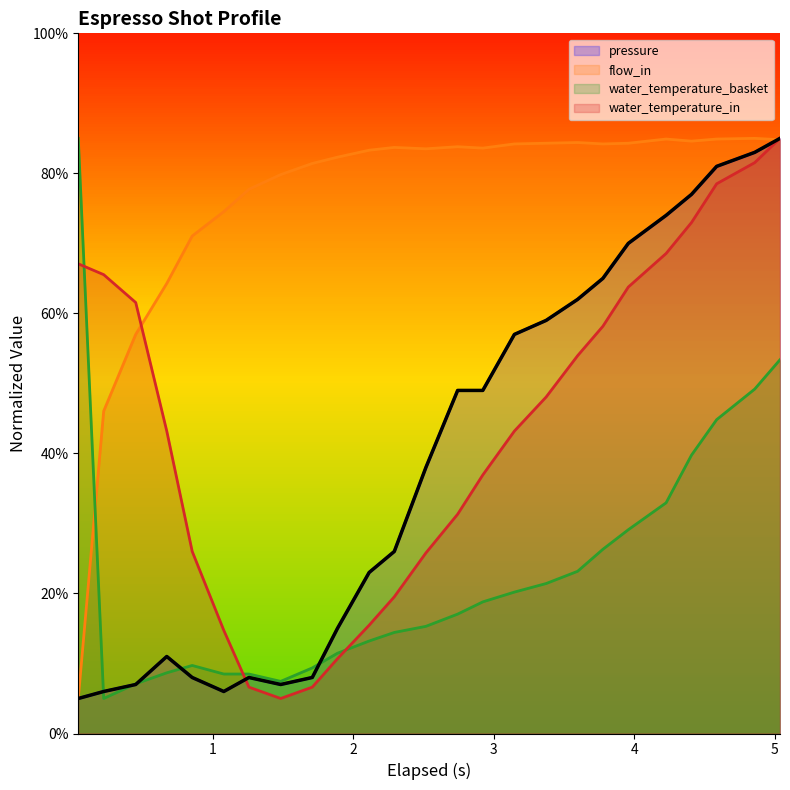

What is the smallest value displayed?

5.0